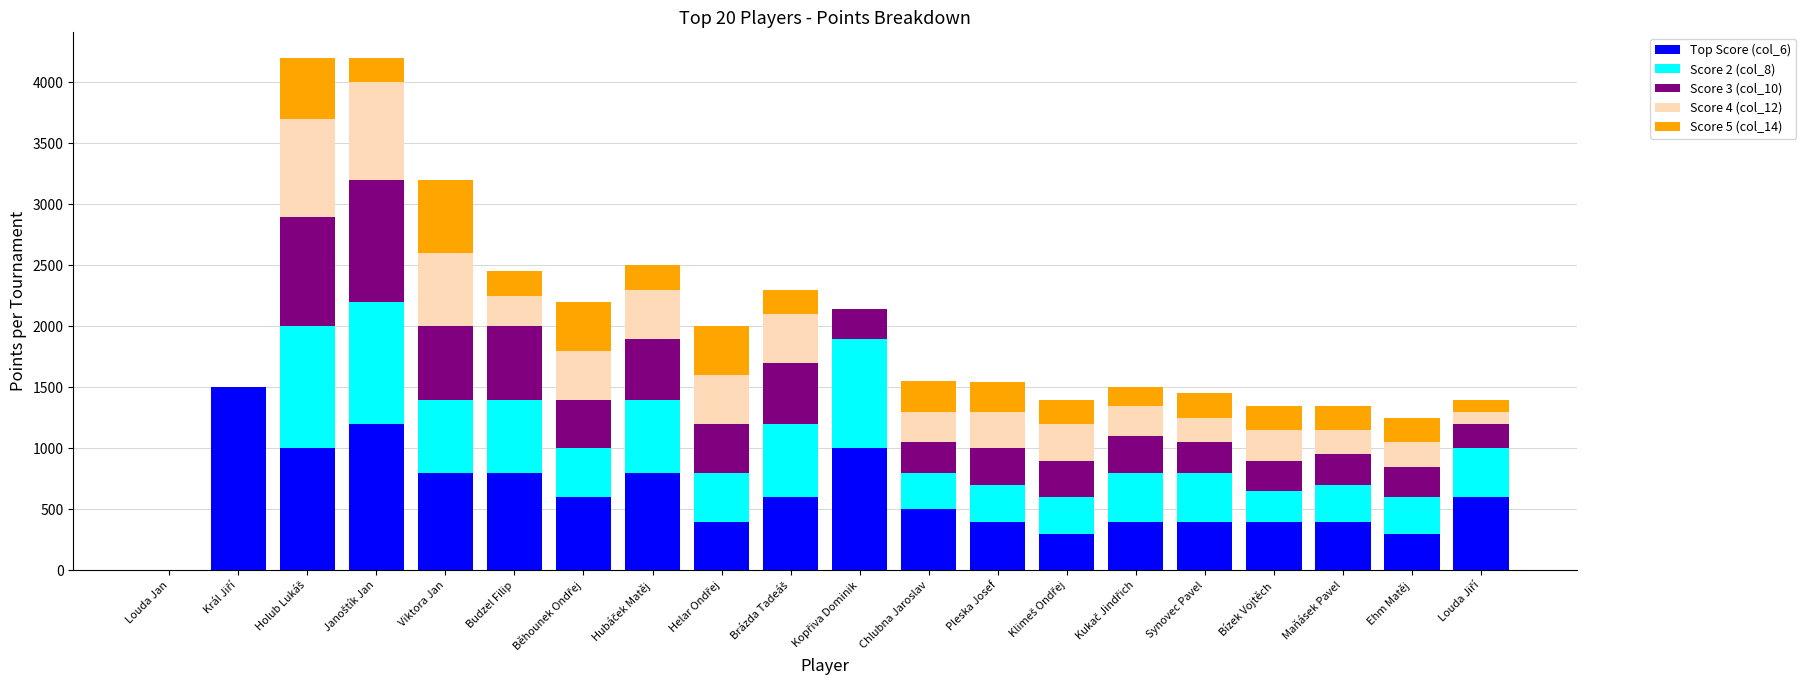

The Top Score (col_6) series shows 500 at Chlubna Jaroslav. True or false?

True